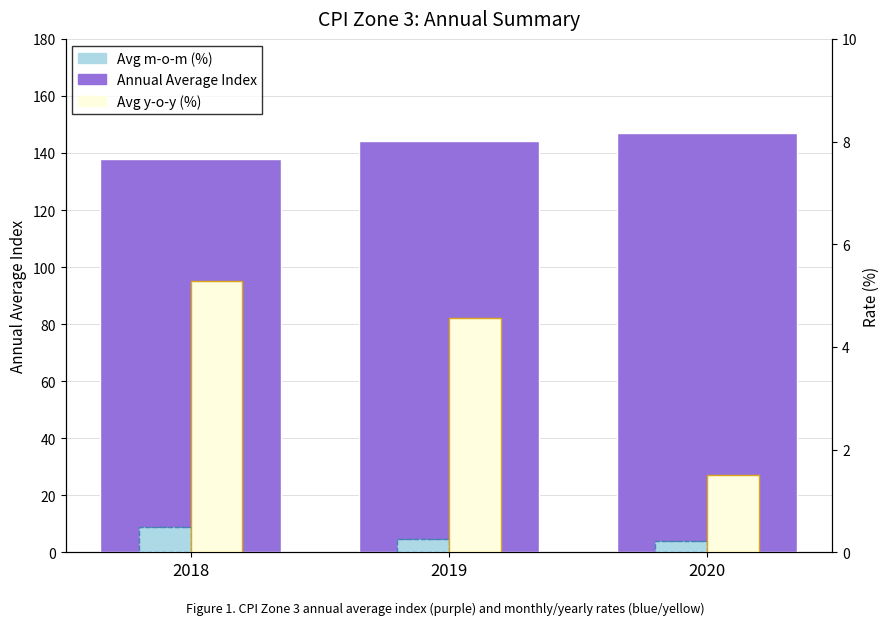

Which series has the largest total across all categories?

Annual Average Index